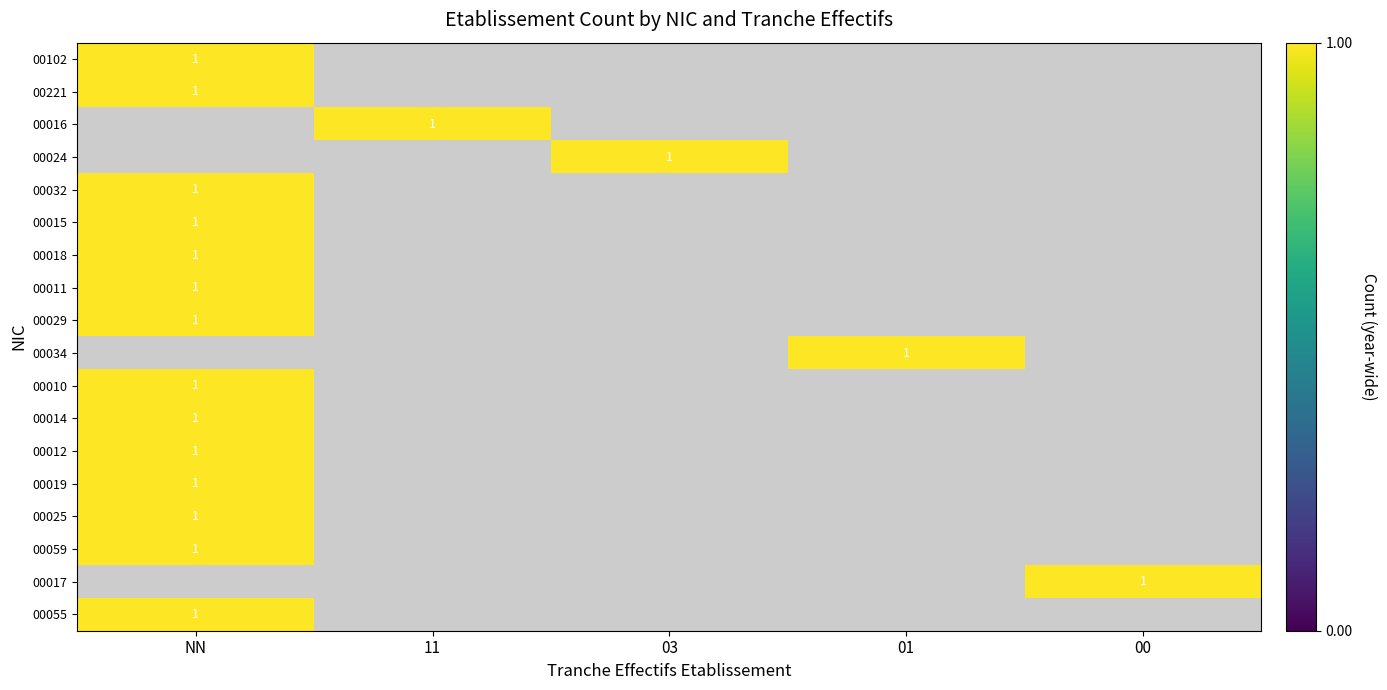

Is the value of 00029 at 03 greater than the value of 00102 at 03?

No